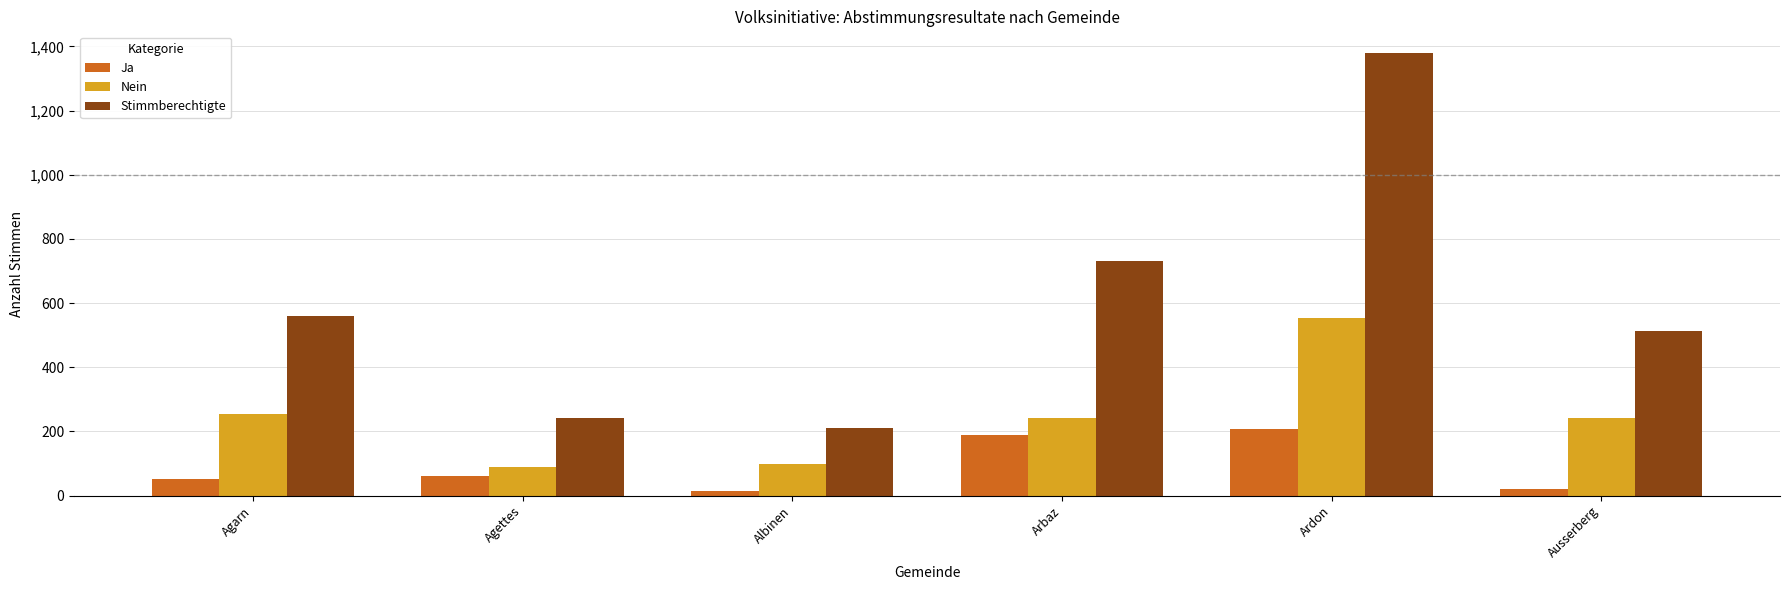

What is the difference between the highest and lowest values at Agarn?

506